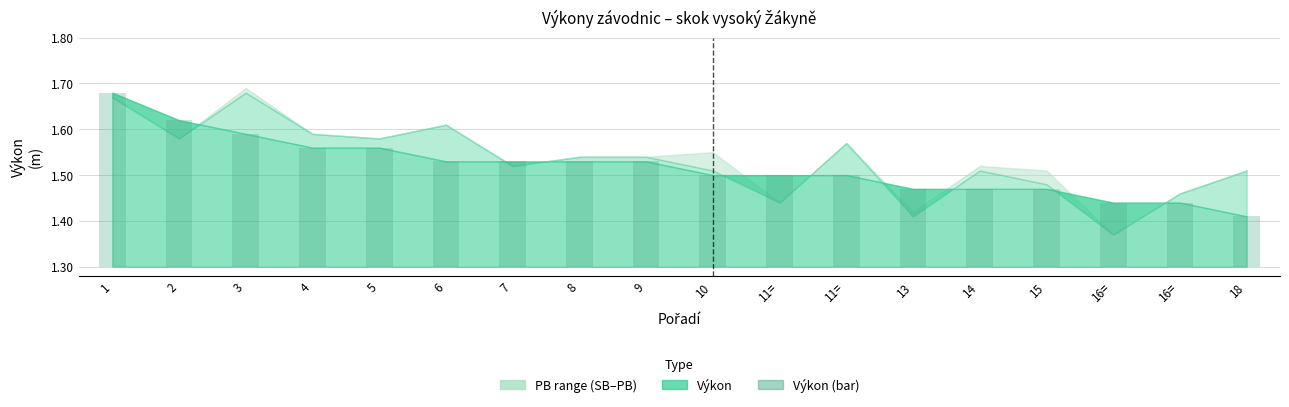

What is the difference between the maximum and minimum values?

0.3